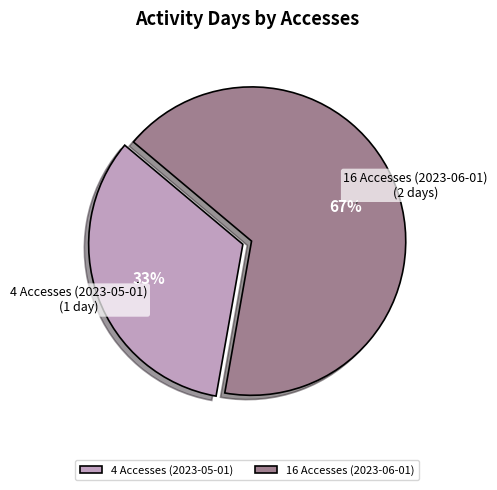

Combined, do 16 Accesses (2023-06-01) and 4 Accesses (2023-05-01) account for over 50%?

Yes